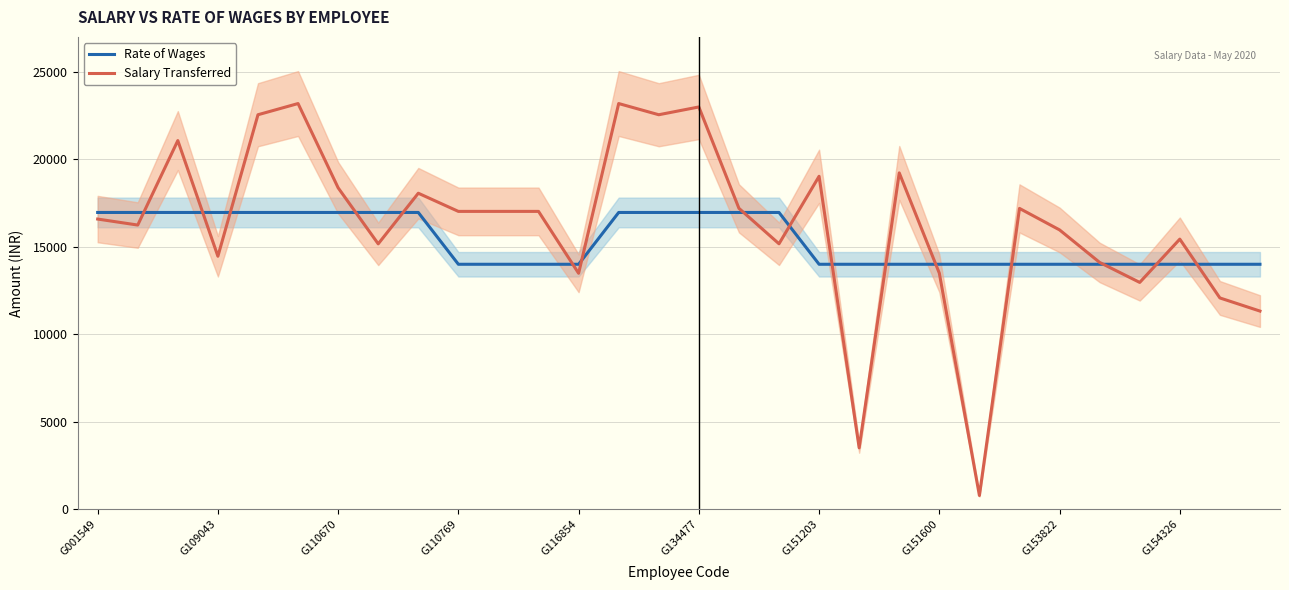

Reading right to left, what are all the values shown in this chart?

Rate of Wages: 14000	14000	14000	14000	14000	14000	14000	14000	14000	14000	14000	14000	16962	16962	16962	16962	16962	14000	14000	14000	14000	16962	16962	16962	16962	16962	16962	16962	16962	16962
Salary Transferred: 11324	12075	15437	12962	14105	15965	17194	779	13491	19225	3505	19030	15171	17199	22994	22549	23189	13484	17023	17023	17023	18062	15167	18372	23189	22549	14459	21071	16242	16585